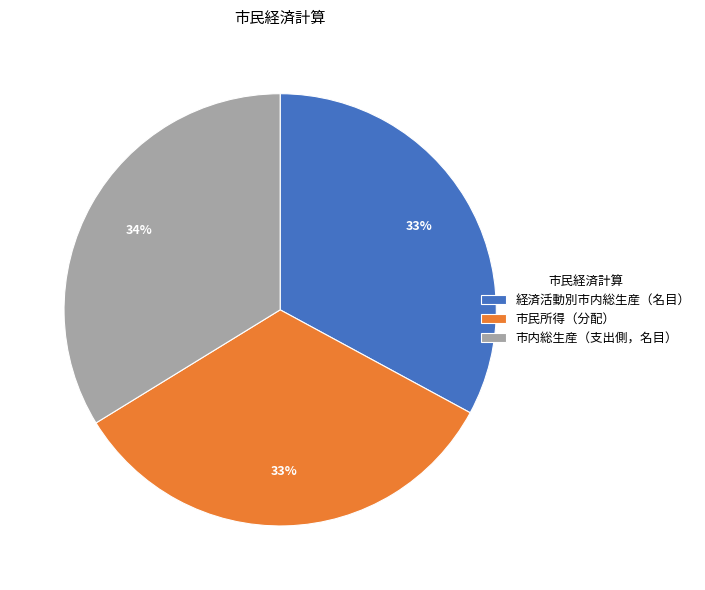

Is there any slice that represents more than half of the pie?

No